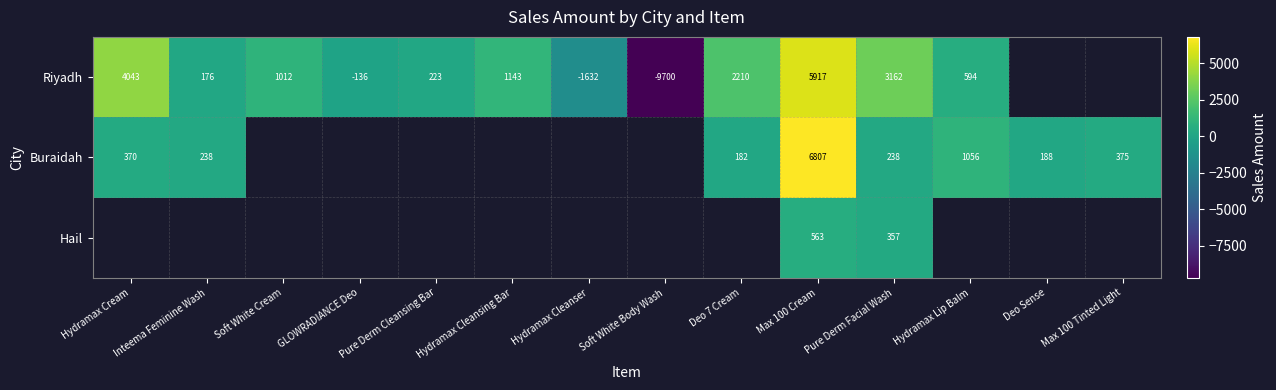

Is it true that Buraidah equals 238 at Pure Derm Facial Wash?

True